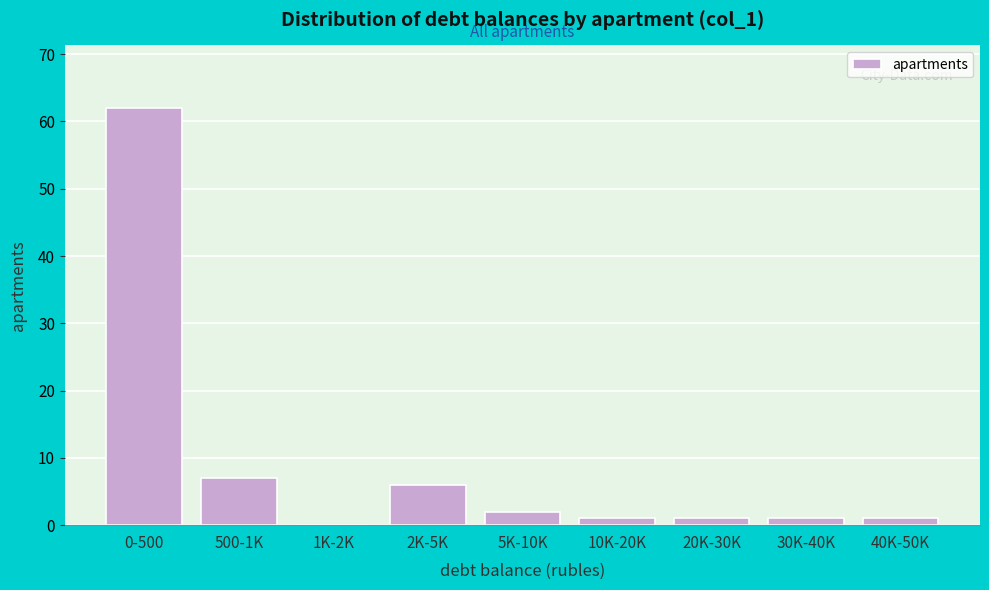

Reading left to right, extract all data points from this chart.

0-500=62	500-1K=7	1K-2K=0	2K-5K=6	5K-10K=2	10K-20K=1	20K-30K=1	30K-40K=1	40K-50K=1